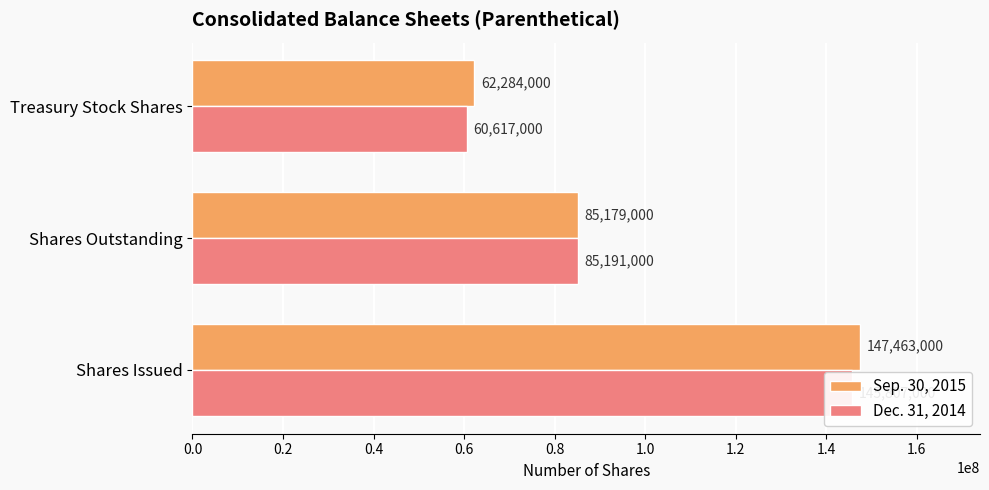

What is the sum of all Dec. 31, 2014 values?

291615000